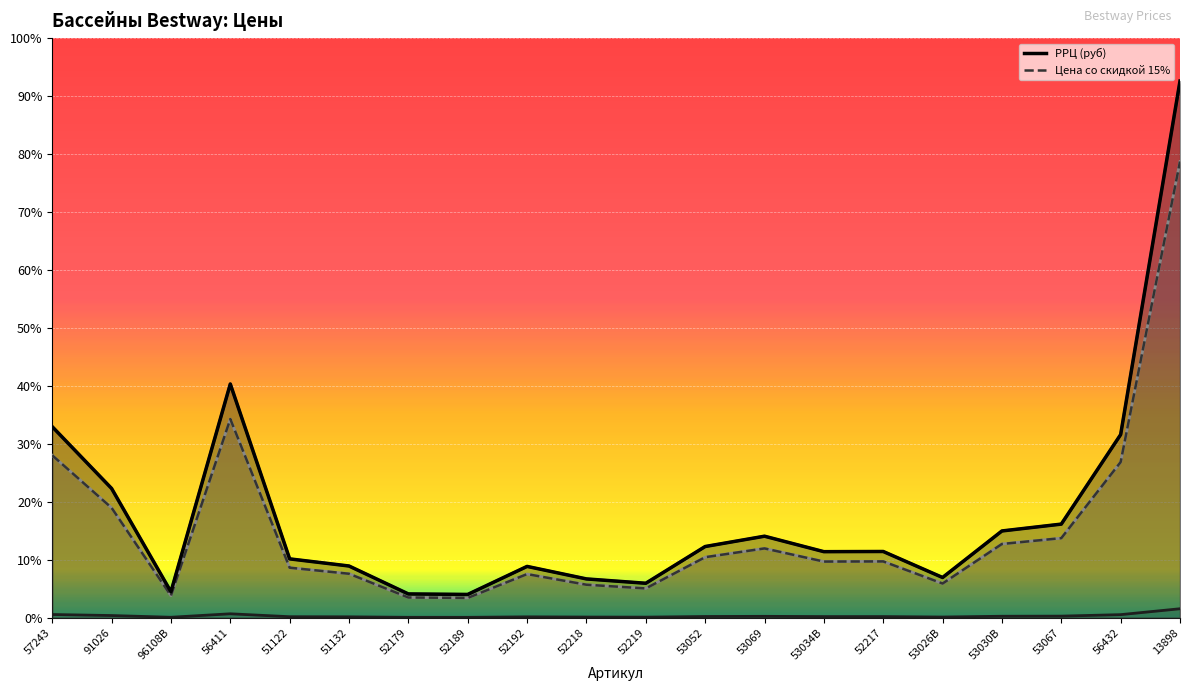

Which series has the largest total across all categories?

РРЦ (руб)